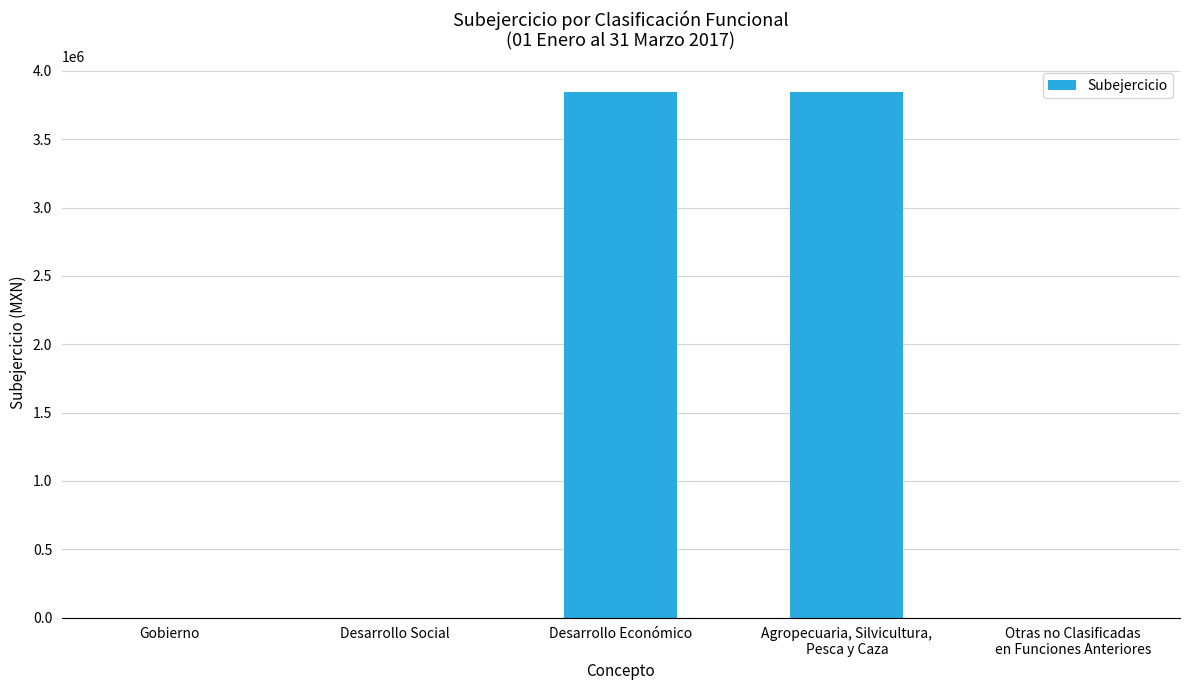

Reading left to right, extract all data points from this chart.

Gobierno=0.0	Desarrollo Social=0.0	Desarrollo Económico=3842205.3	Agropecuaria, Silvicultura,
Pesca y Caza=3842205.3	Otras no Clasificadas
en Funciones Anteriores=0.0